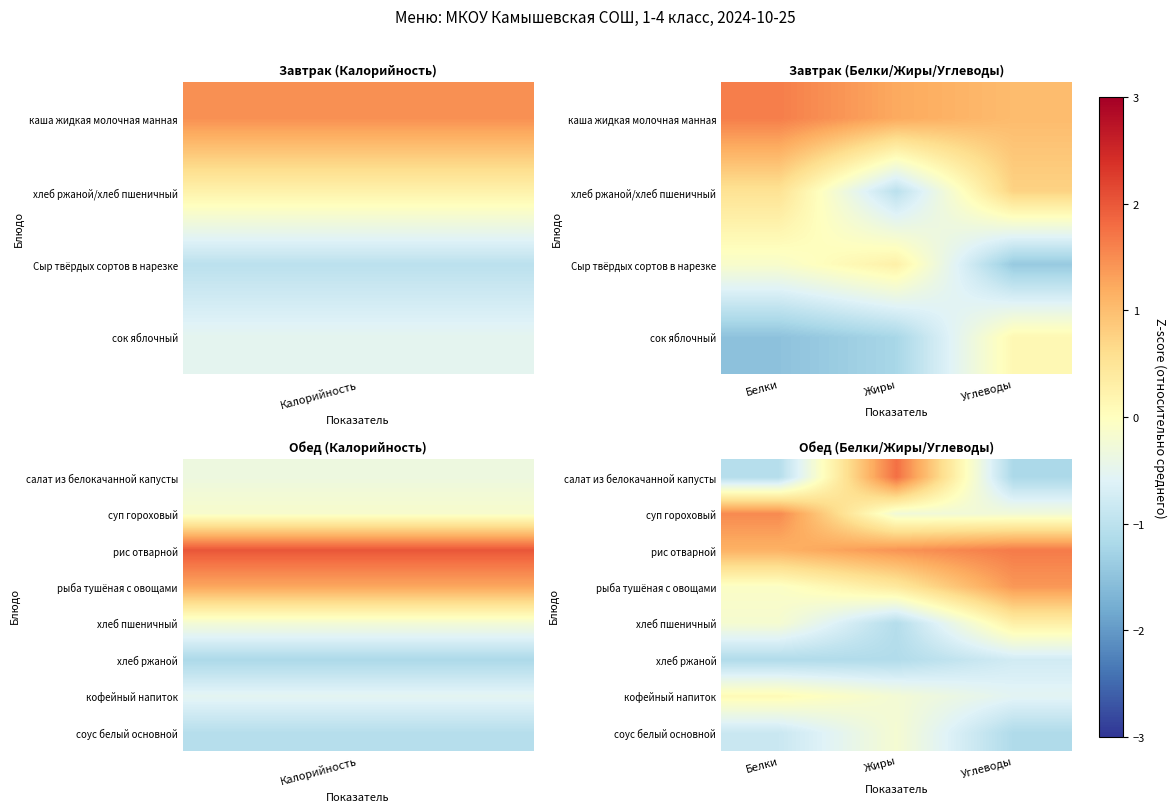

What is the difference between the highest and lowest values at Жиры?

2.9